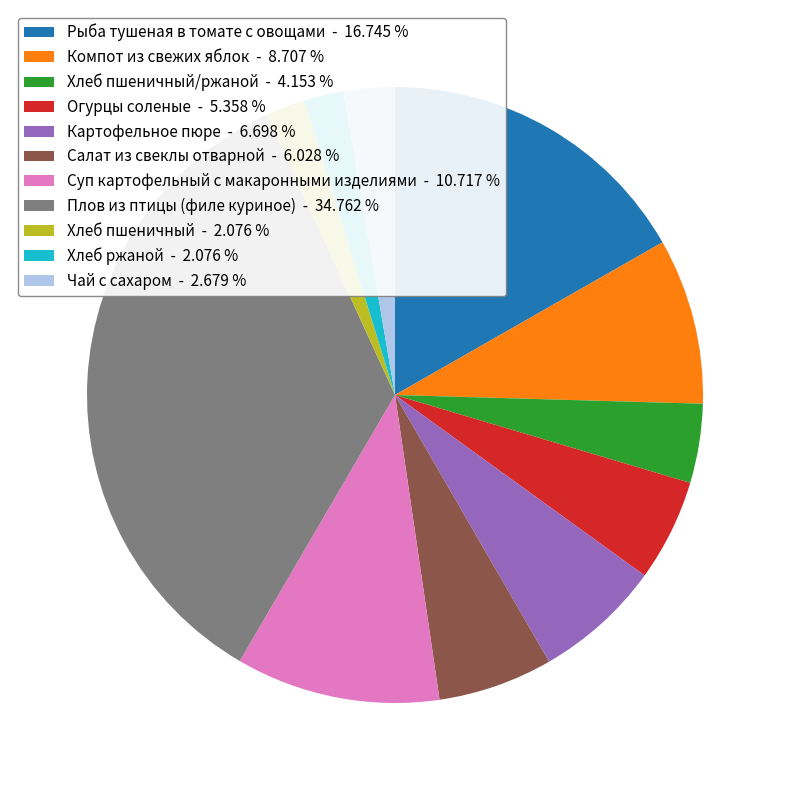

What is the ratio of the value at Салат из свеклы отварной - 6.028 % to the value at Огурцы соленые - 5.358 %?

1.1